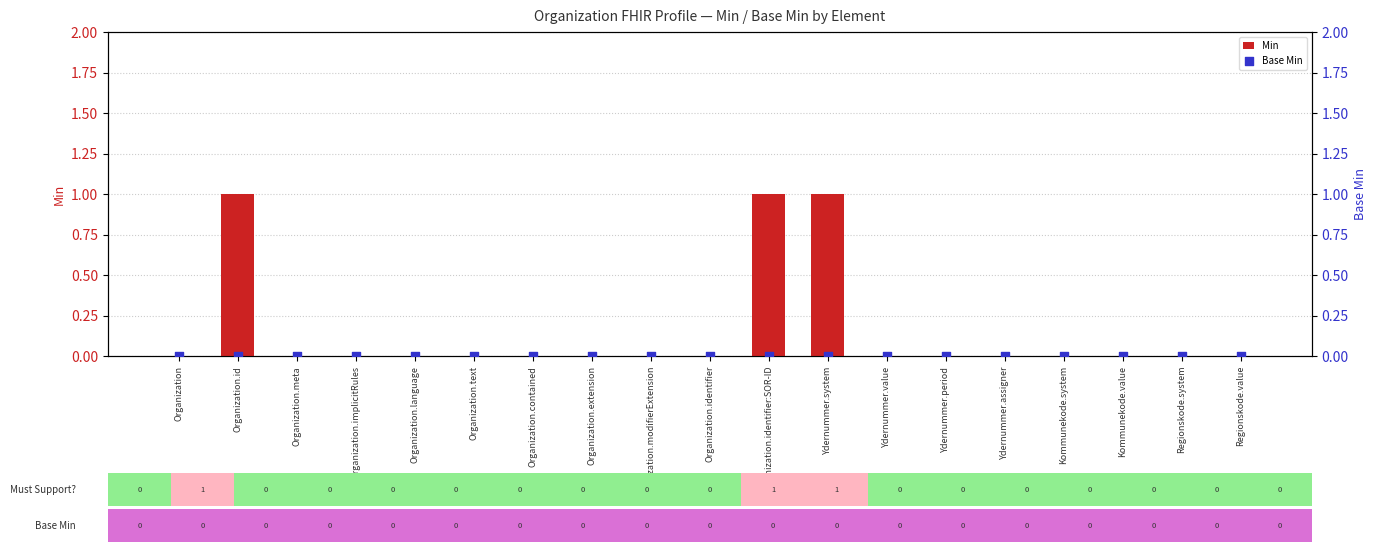

Which series has the largest total across all categories?

Min